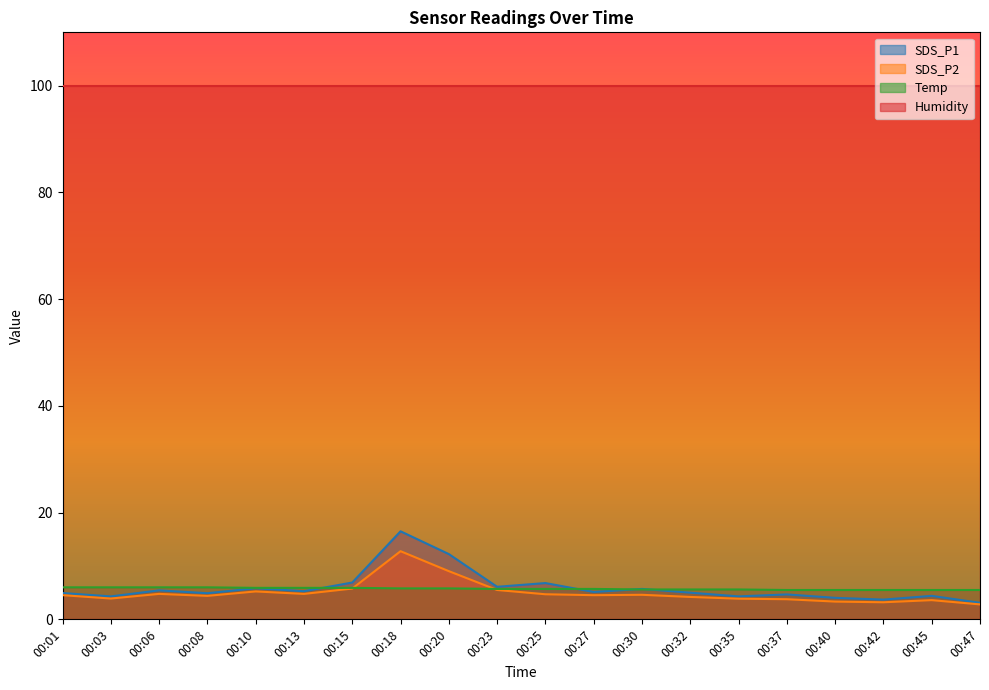

List the series in order of their peak value, lowest first.

Temp, SDS_P2, SDS_P1, Humidity